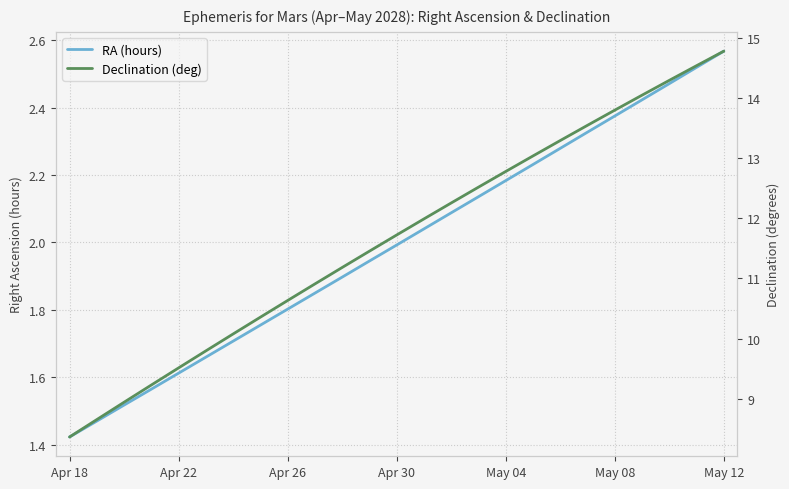

Which label corresponds to the smallest value in the chart?

Apr 18